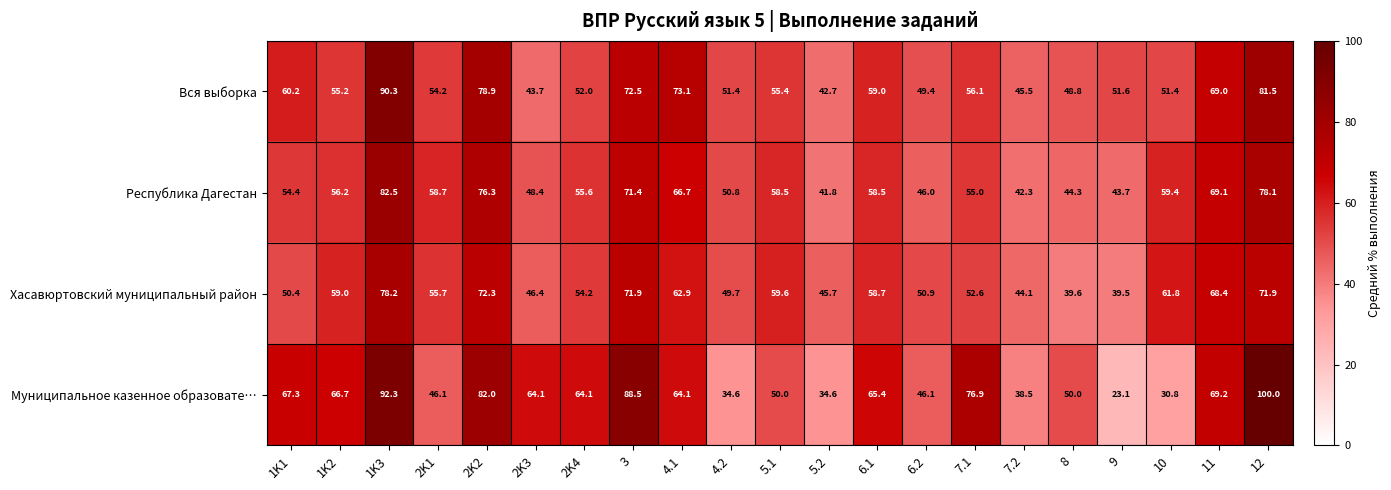

What is the average value of the Республика Дагестан series?

58.0